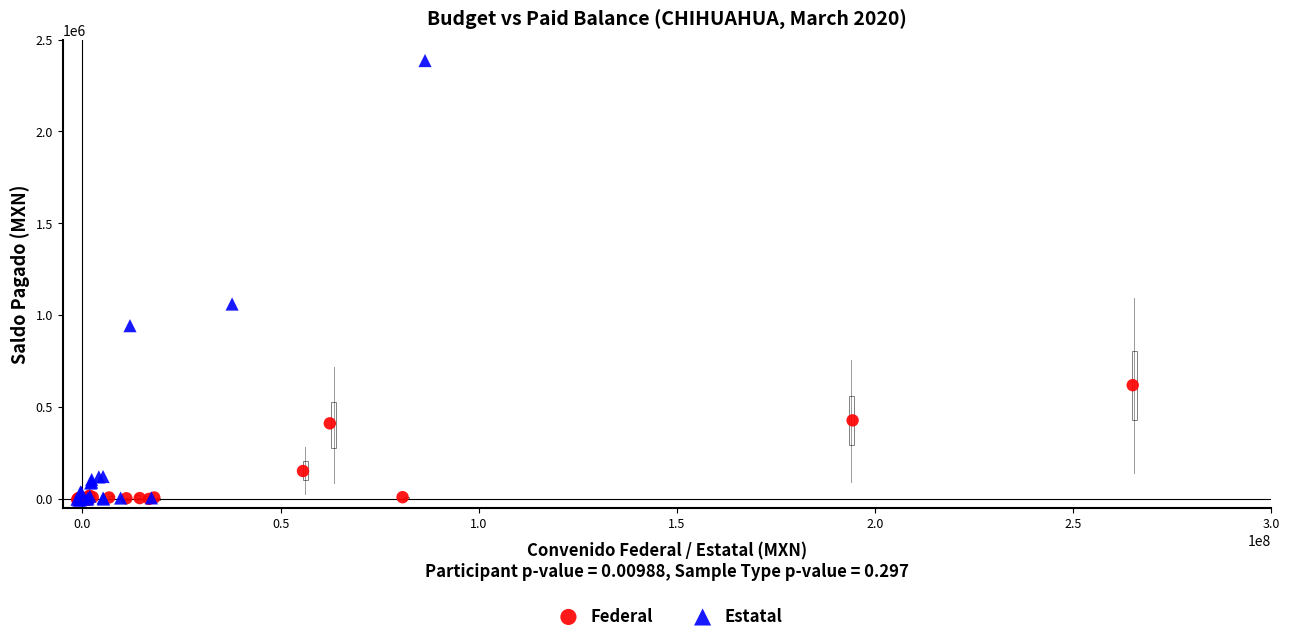

Which series has the largest Y range (max minus min)?

Estatal